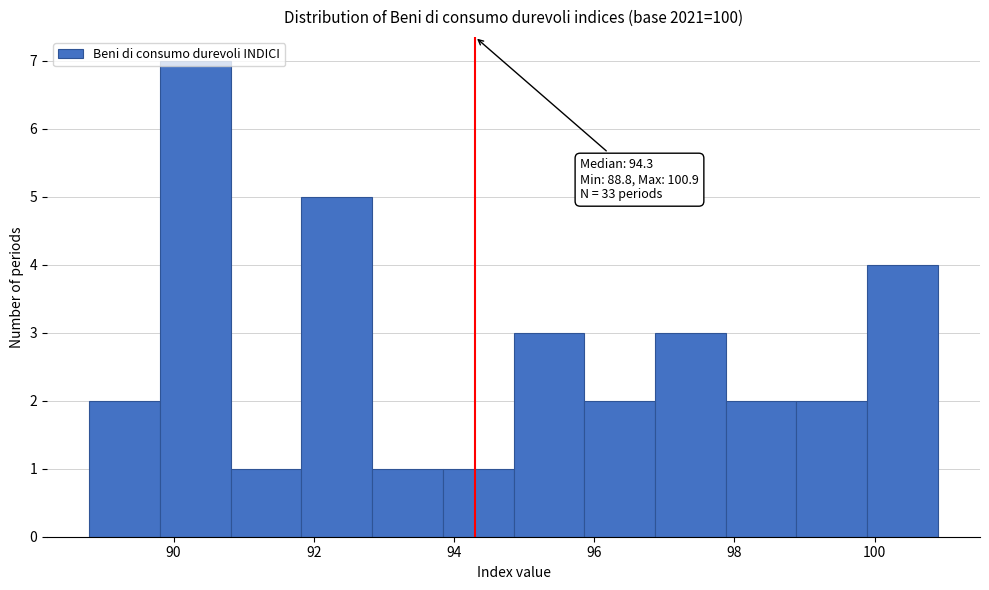

Over which range of the x-axis is the bar tallest?

89.8 to 90.8